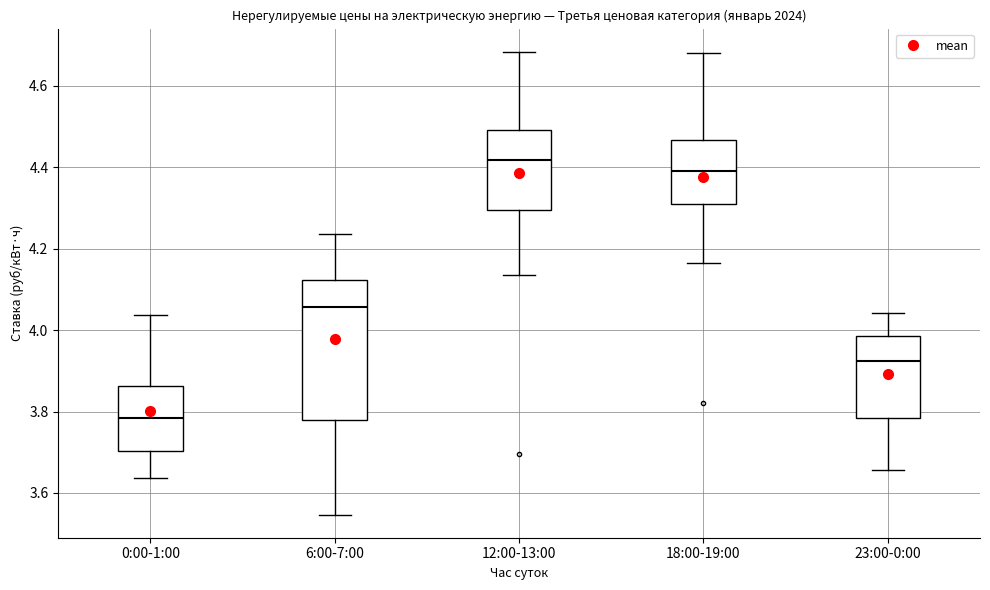

Reading left to right, read every box against the y-axis: the position of its median line, the range the box covers, and the ends of its whiskers. The values are not printed on the chart, so give them approximately, as read against the axis.

0:00-1:00: median 3.78, box 3.70 to 3.86, whiskers 3.64 to 4.04
6:00-7:00: median 4.06, box 3.78 to 4.12, whiskers 3.54 to 4.24
12:00-13:00: median 4.42, box 4.30 to 4.50, whiskers 4.14 to 4.68
18:00-19:00: median 4.40, box 4.30 to 4.46, whiskers 4.16 to 4.68
23:00-0:00: median 3.92, box 3.78 to 3.98, whiskers 3.66 to 4.04